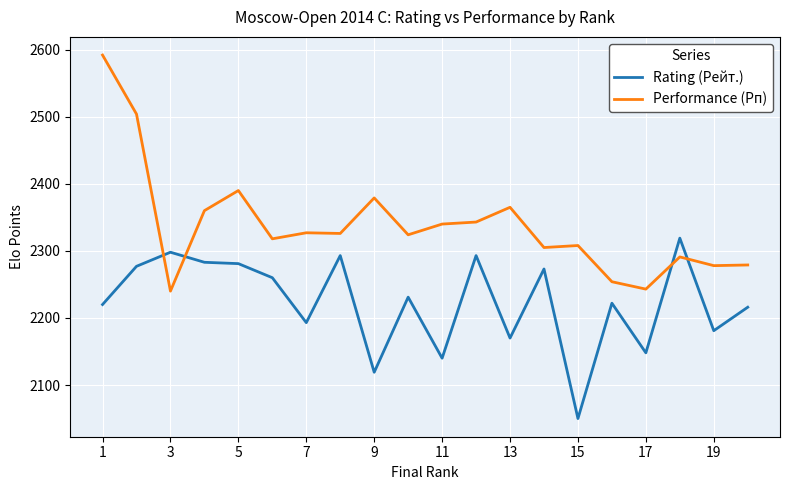

After their last crossing, which series has the higher values: Performance (Рп) or Rating (Рейт.)?

Performance (Рп)